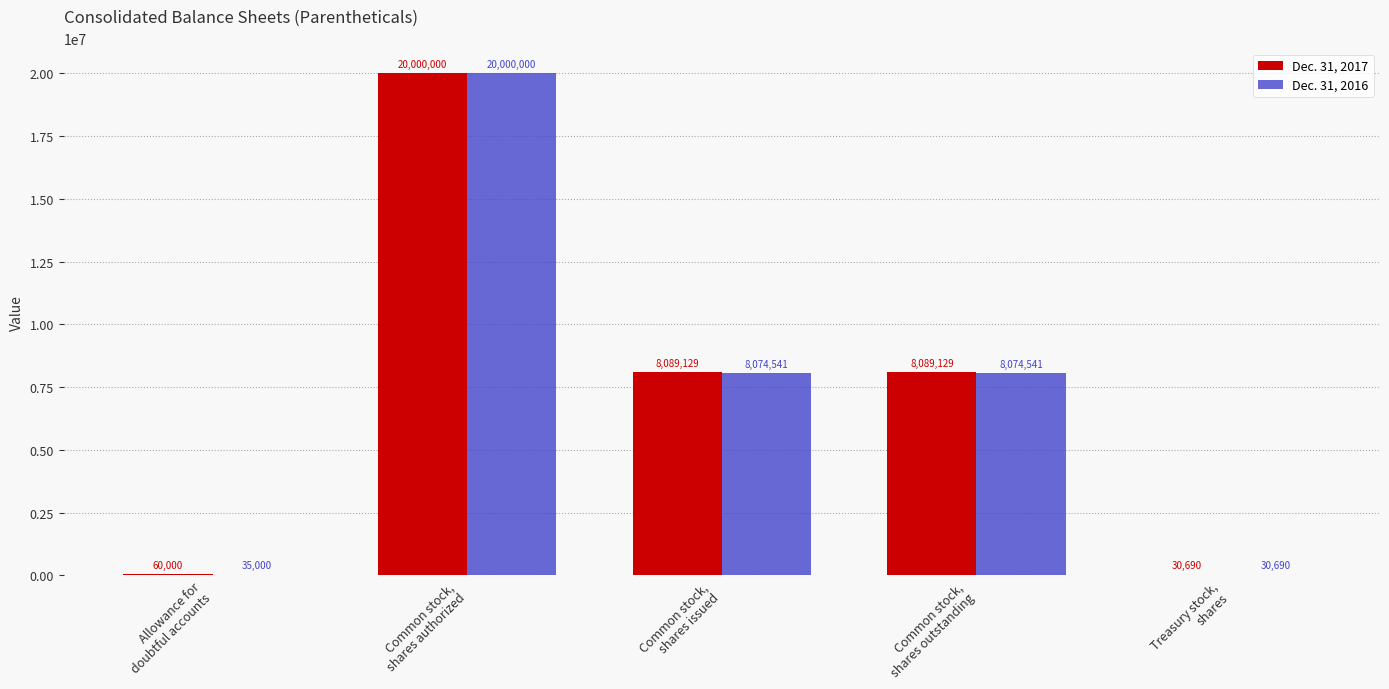

Count the number of categories in the chart.

5